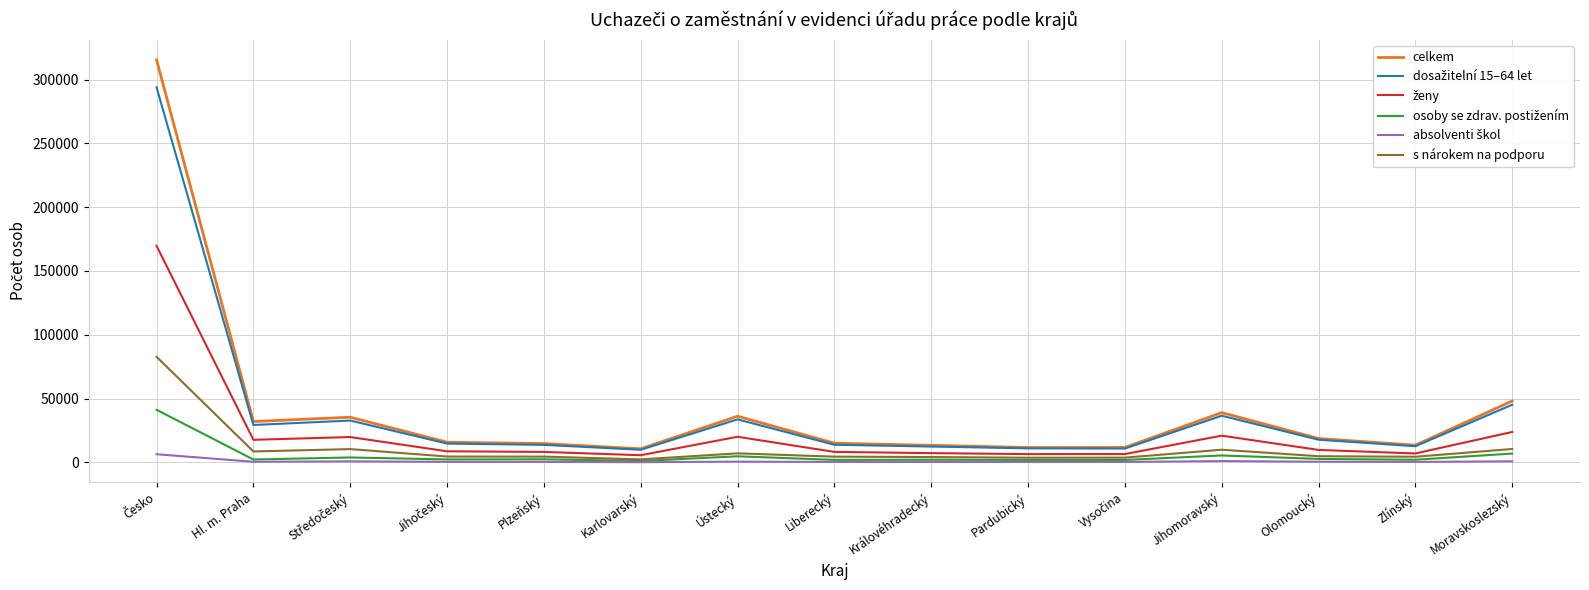

Which series has the widest spread of values?

celkem